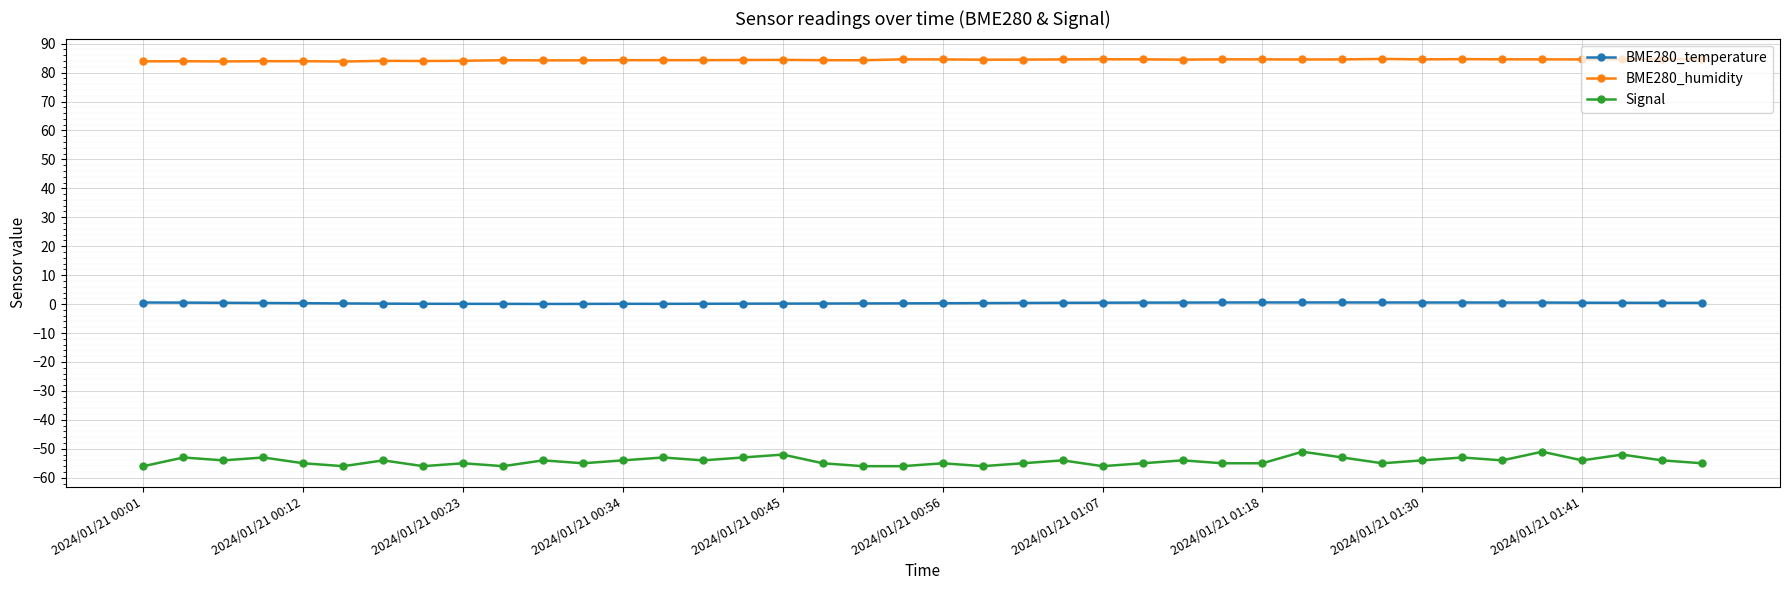

Does the chart display data point markers on the line(s)?

Yes